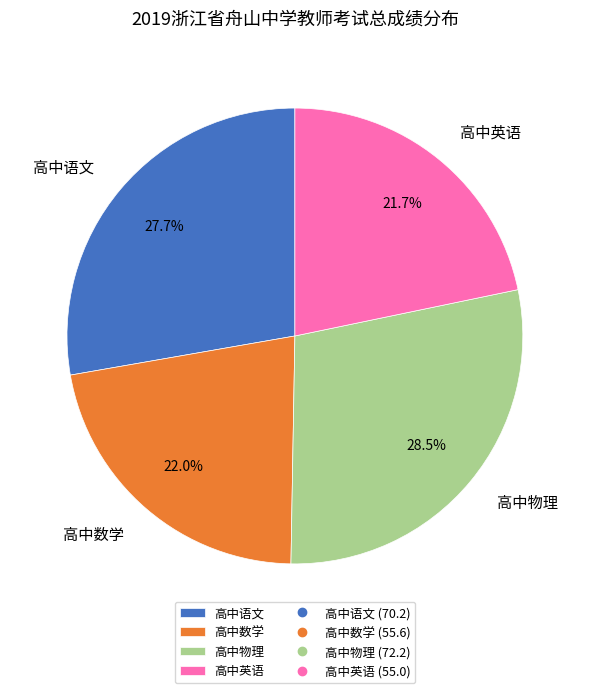

What is the largest slice in the pie chart?

高中物理